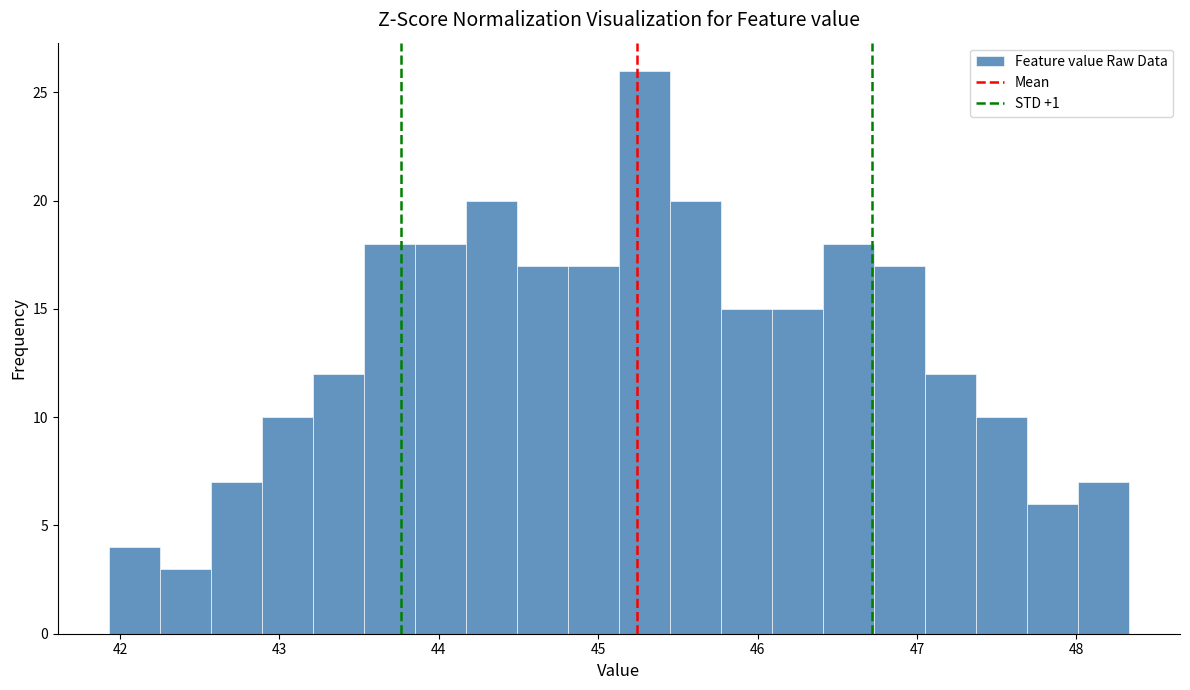

Read against the x-axis, roughly where is the centre of the tallest bar?

45.3